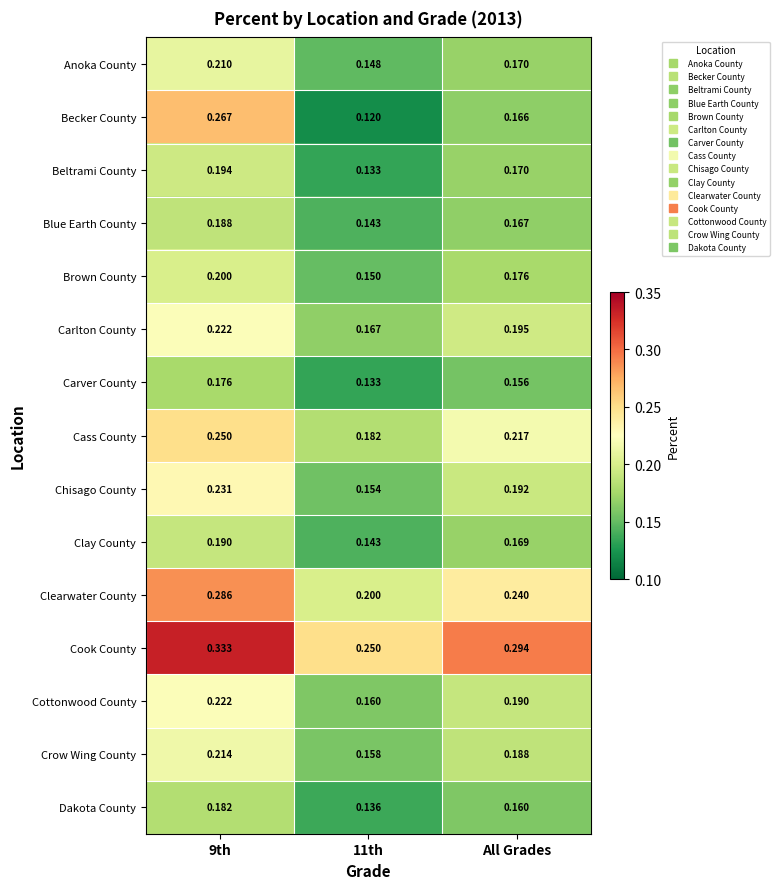

Is the value of Chisago County at 11th greater than the value of Cottonwood County at All Grades?

No